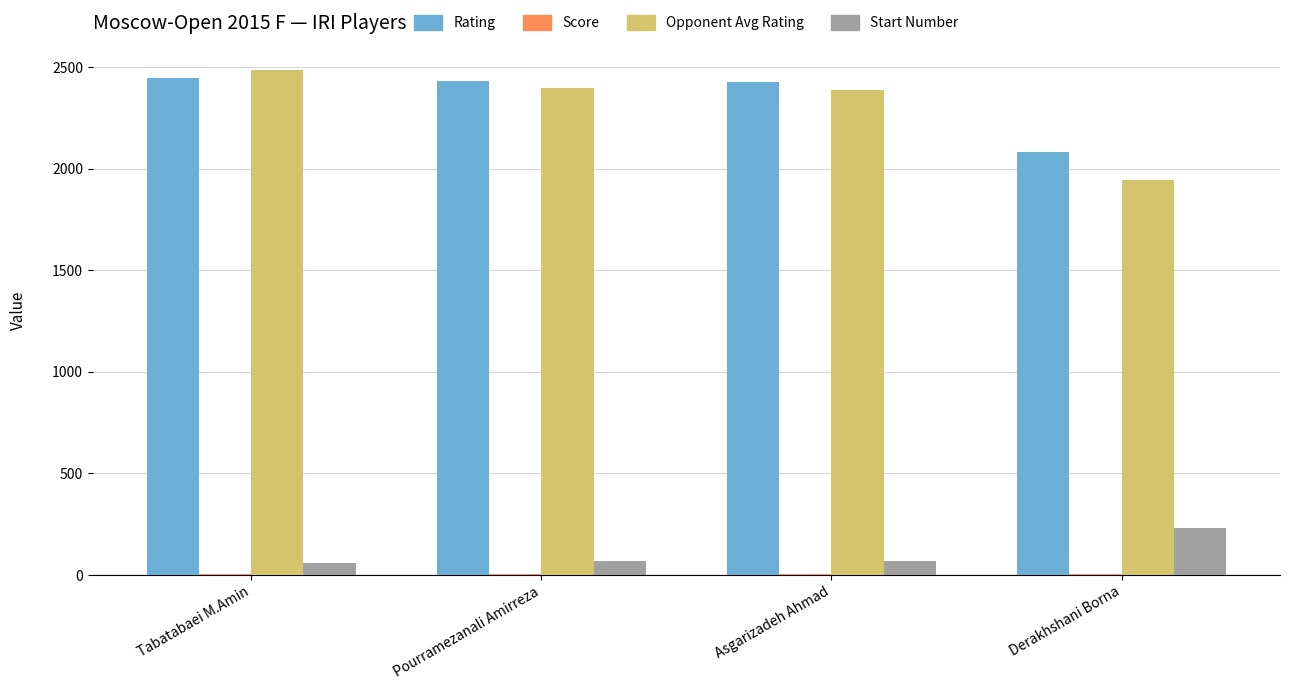

Which series has the largest range (max minus min)?

Opponent Avg Rating